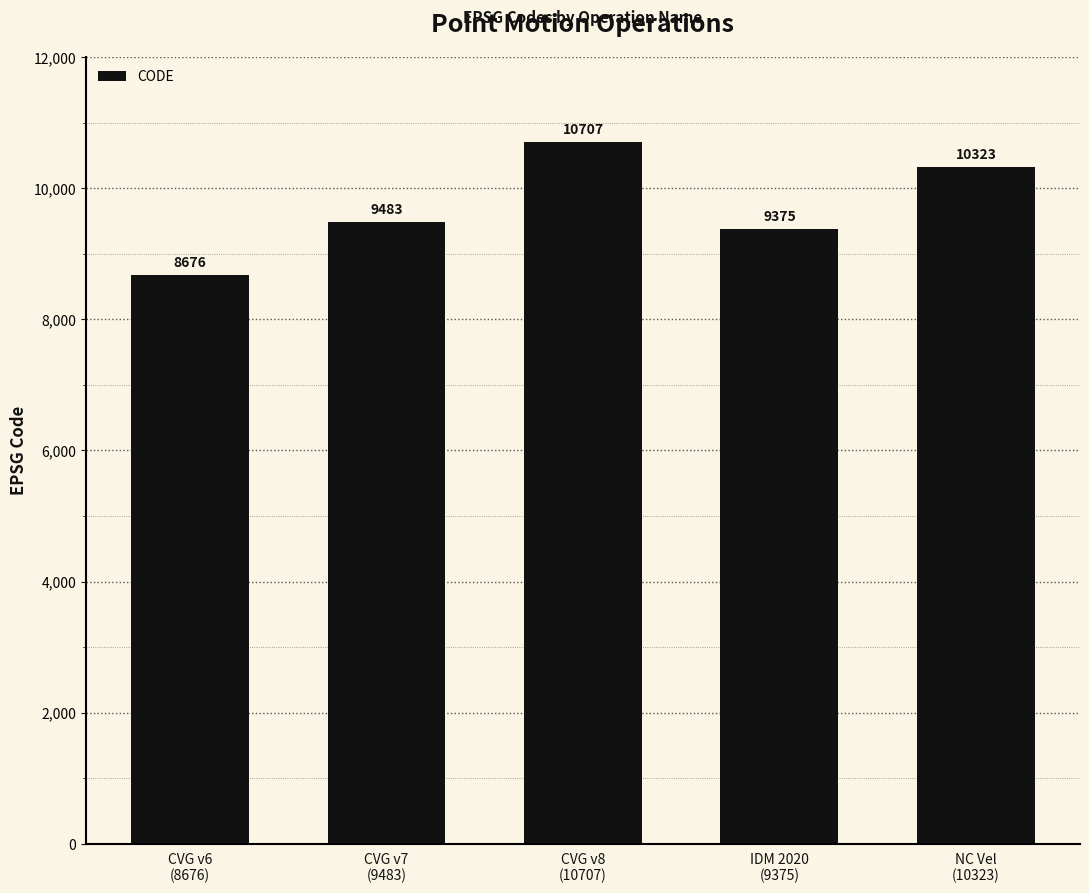

Reading left to right, extract all data points from this chart.

CVG v6
(8676)=8676	CVG v7
(9483)=9483	CVG v8
(10707)=10707	IDM 2020
(9375)=9375	NC Vel
(10323)=10323